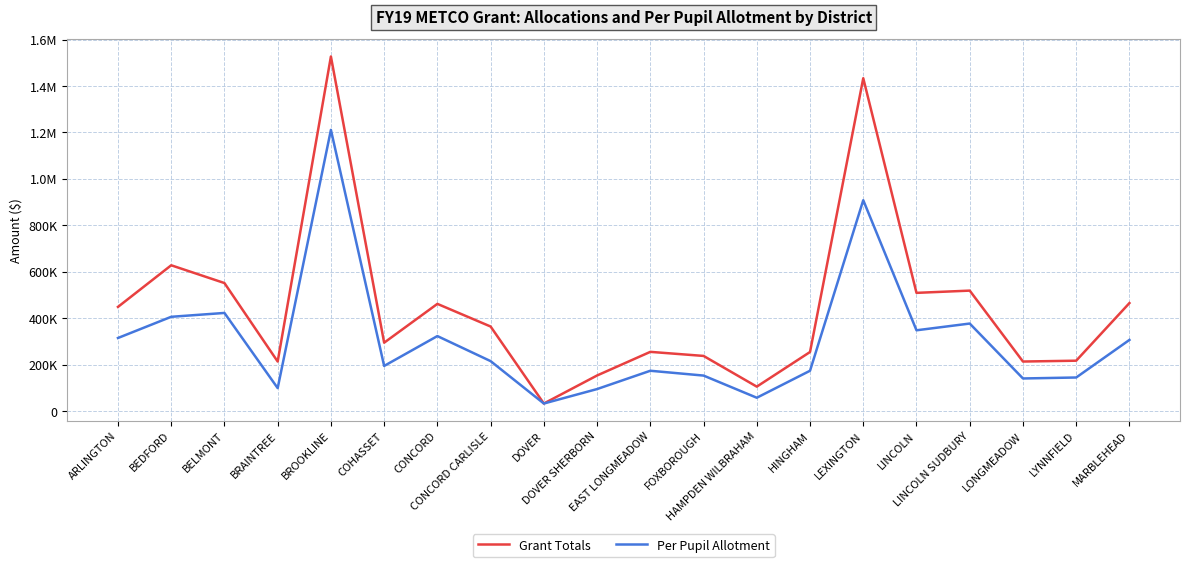

Does the chart display data point markers on the line(s)?

No